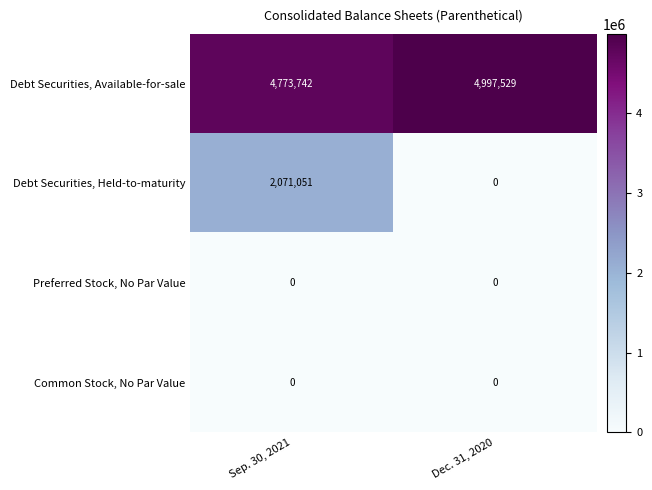

How many positive values does the Debt Securities, Held-to-maturity series have?

1